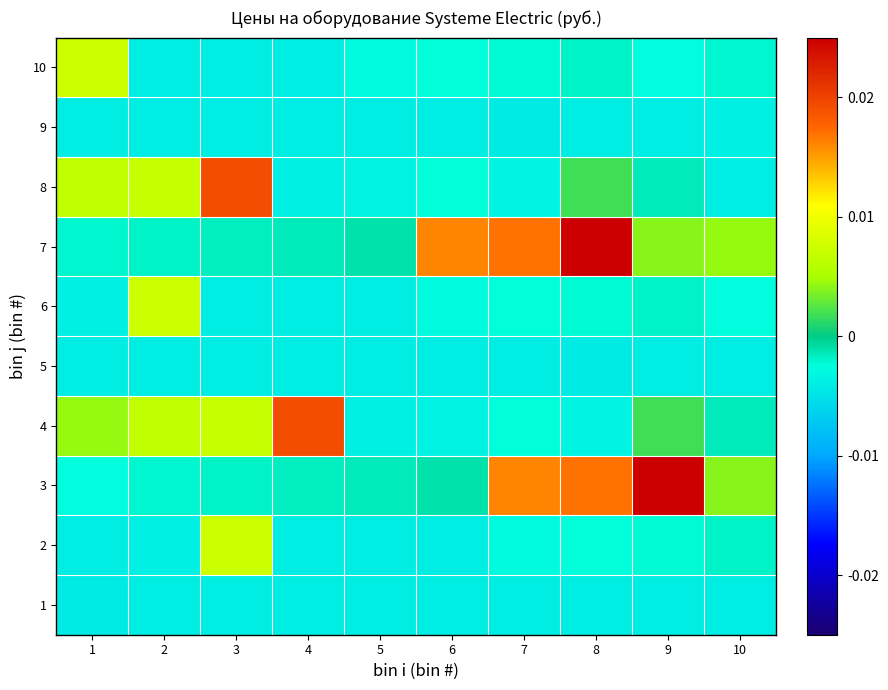

At which category is the sum across all series the highest?

8